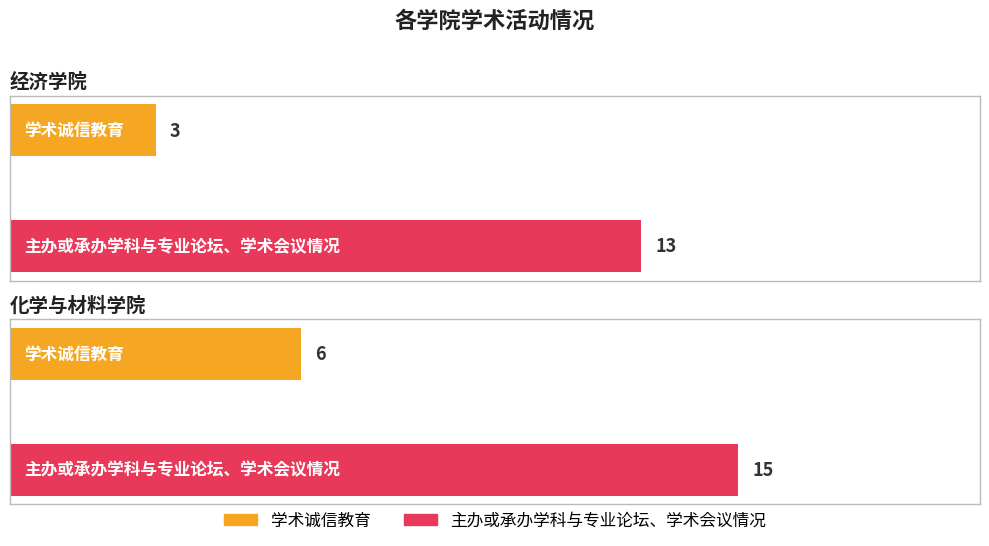

Which series has the largest range (max minus min)?

学术诚信教育